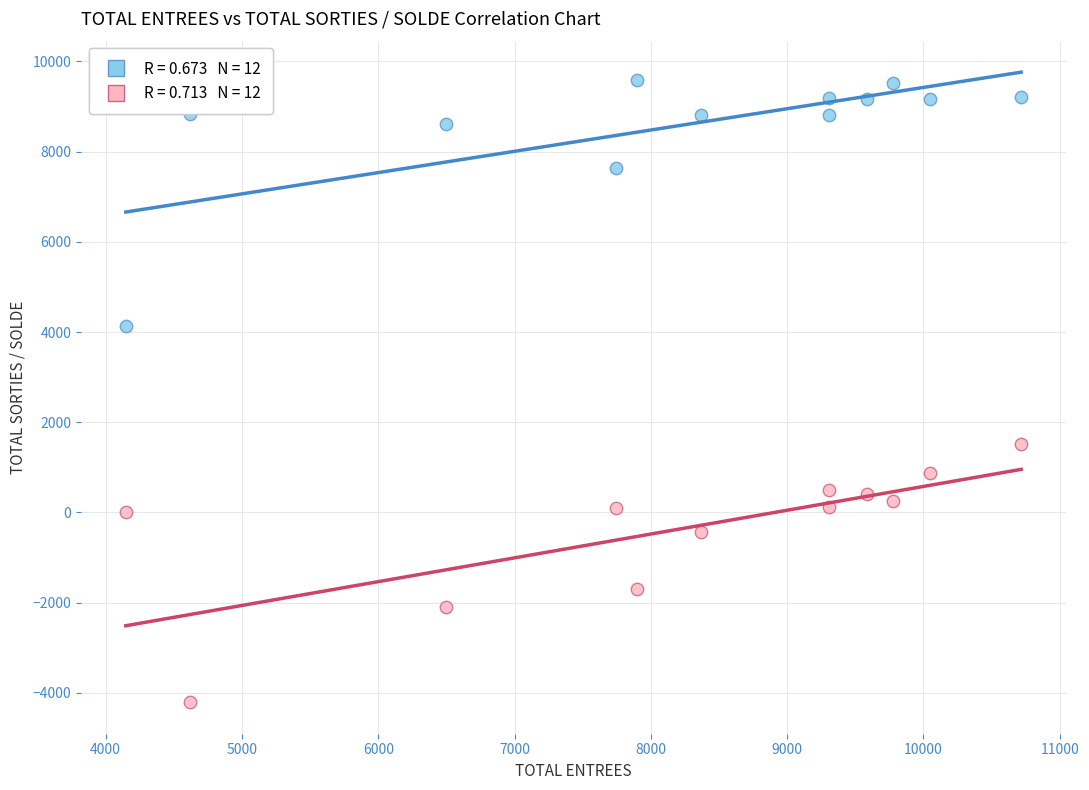

Across all data points, what is the range of Y values (max minus min)?

13798.7